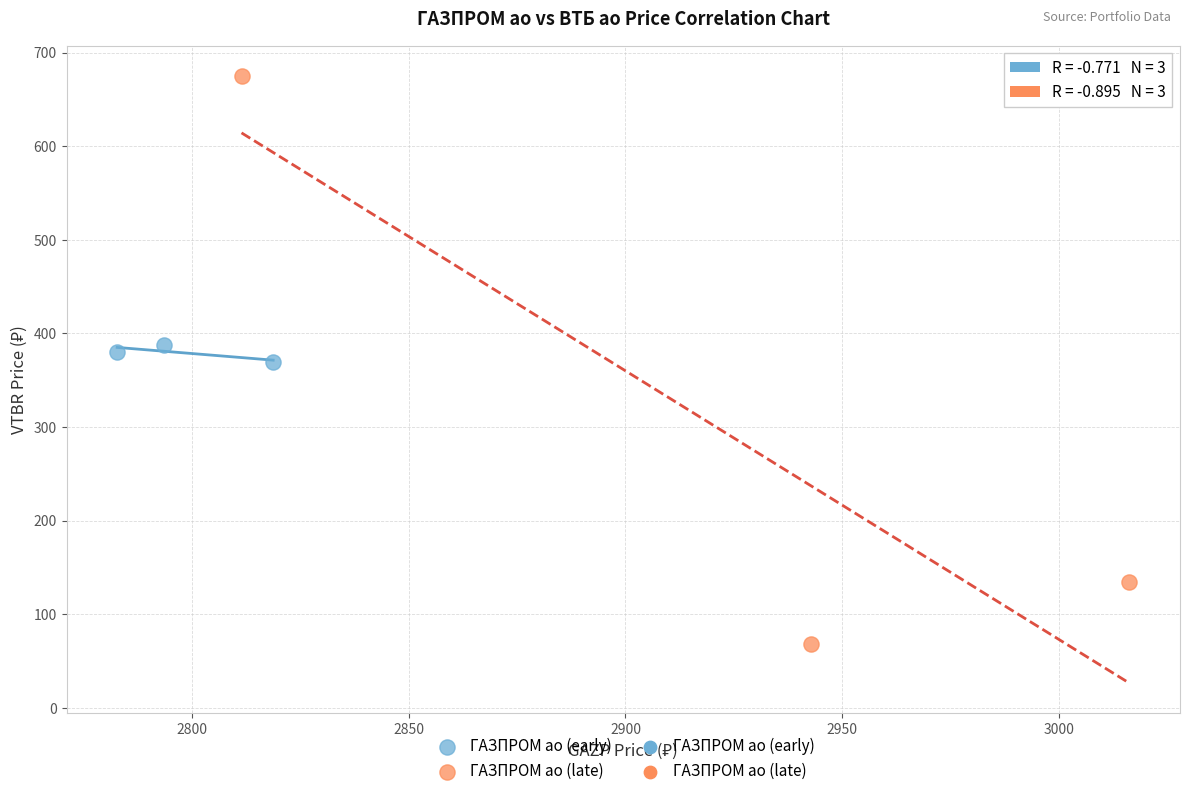

Which series reaches the minimum Y coordinate?

ГАЗПРОМ ао (late)